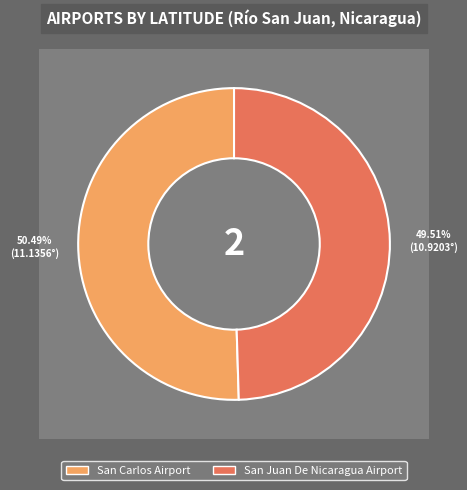

Combined, what portion of the pie is San Juan De Nicaragua Airport and San Carlos Airport?

100.0%